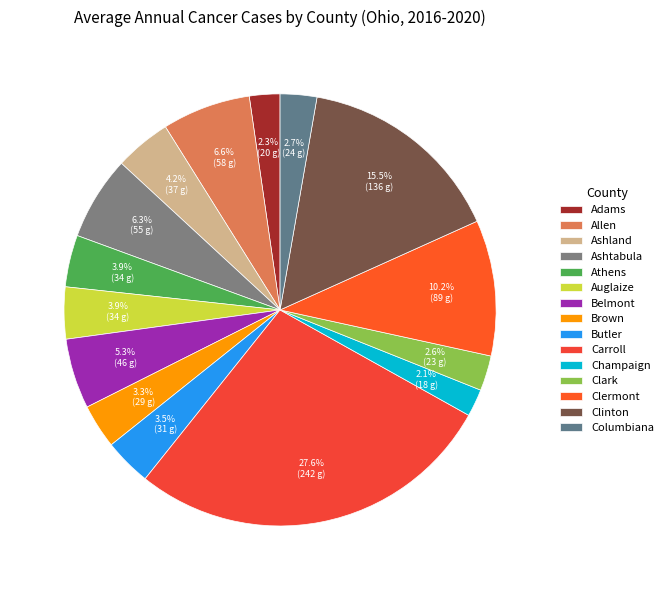

Rank the categories by value from highest to lowest.

Carroll, Clinton, Clermont, Allen, Ashtabula, Belmont, Ashland, Athens, Auglaize, Butler, Brown, Columbiana, Clark, Adams, Champaign